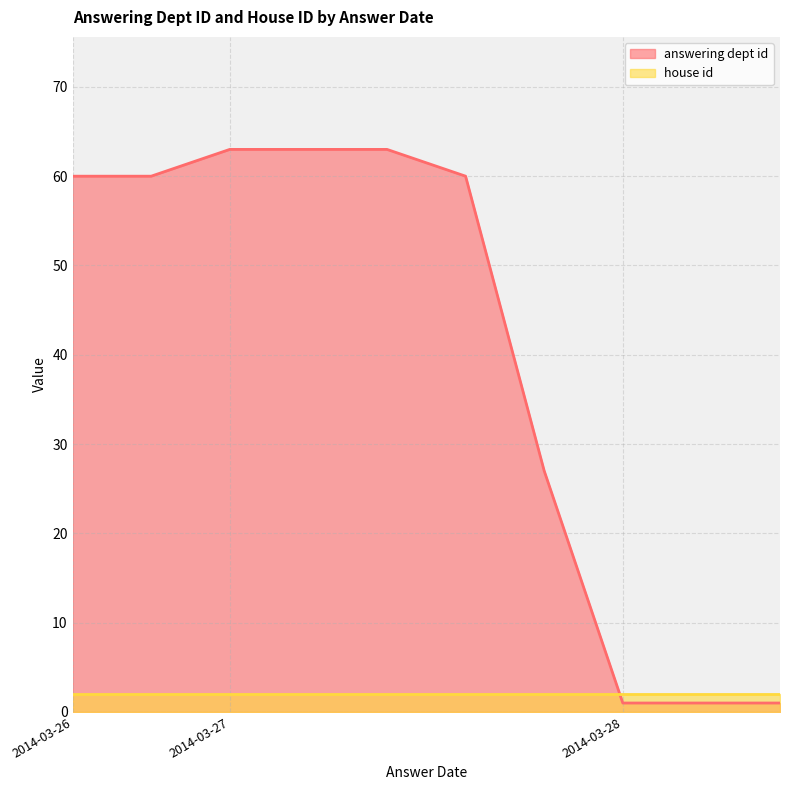

Which series has the largest total across all categories?

answering dept id